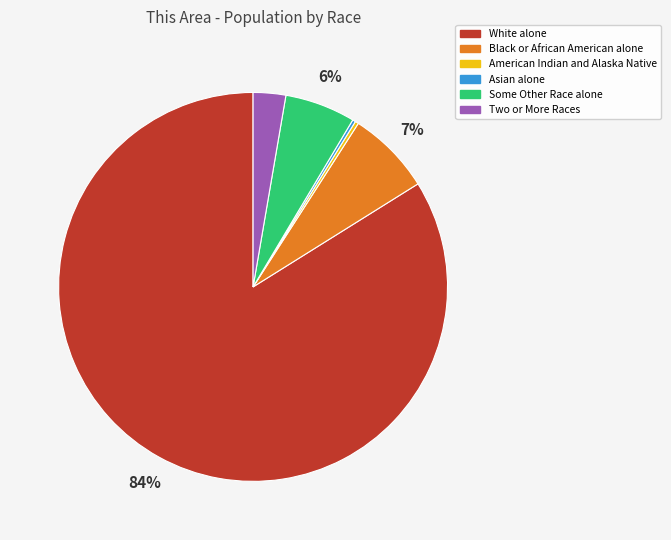

Do White alone and American Indian and Alaska Native together represent more than half of the pie?

Yes